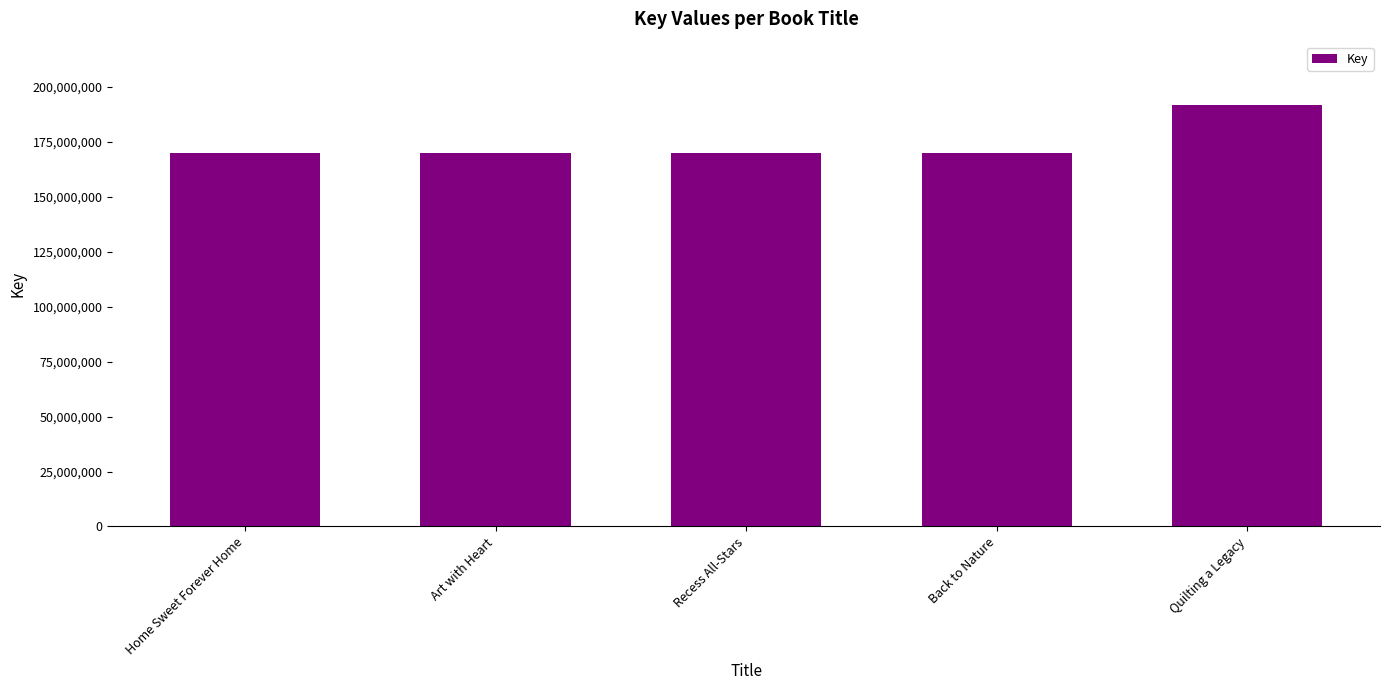

Does the chart contain any negative values?

No